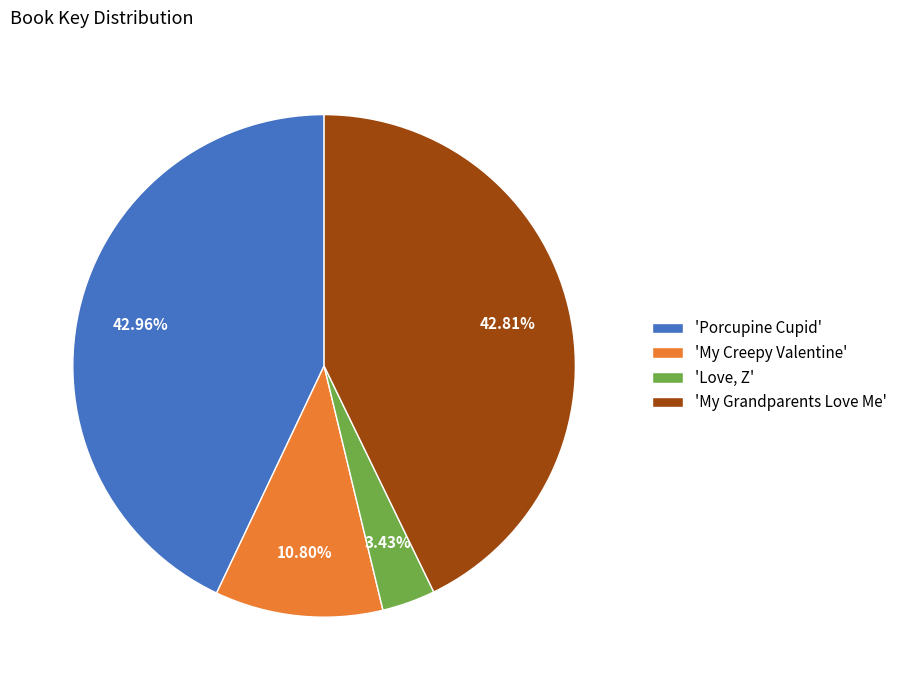

What is the ratio of the value at 'Porcupine Cupid' to the value at 'My Grandparents Love Me'?

1.0